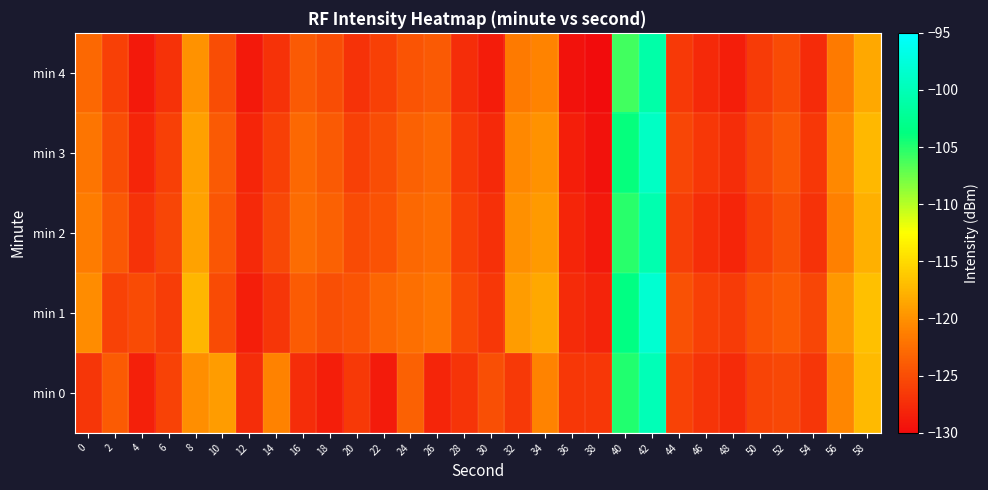

Which series has the largest total across all categories?

min 1